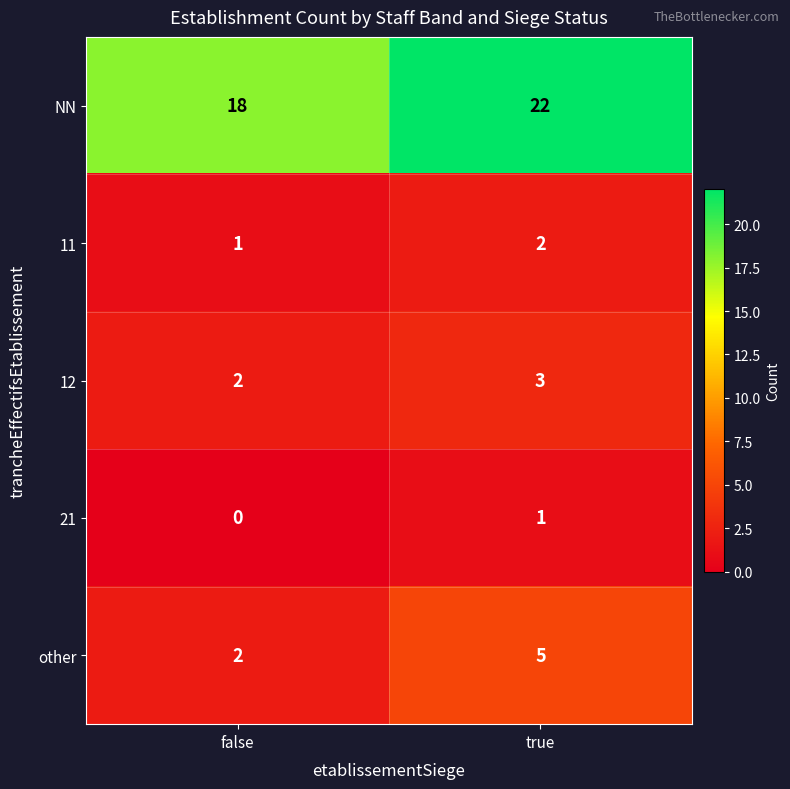

What is the difference between the highest and lowest values at false?

18